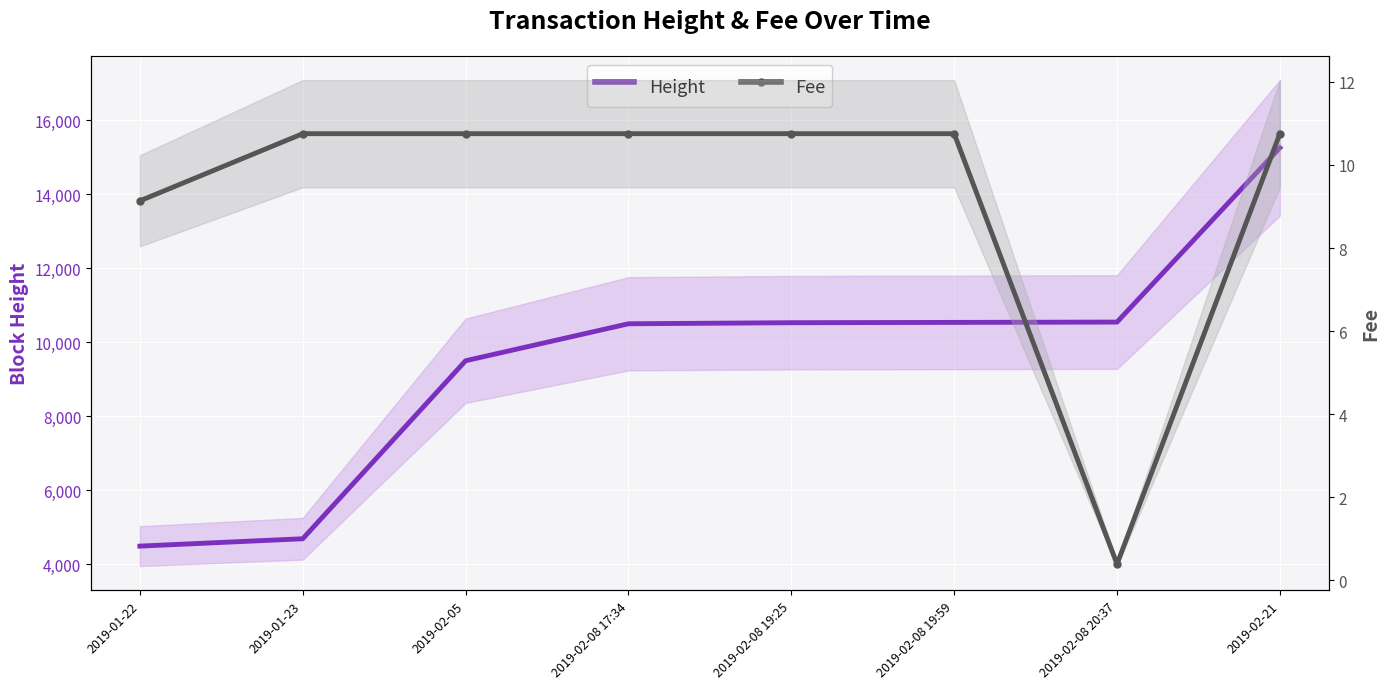

True or false: Height and Fee intersect in this chart.

False